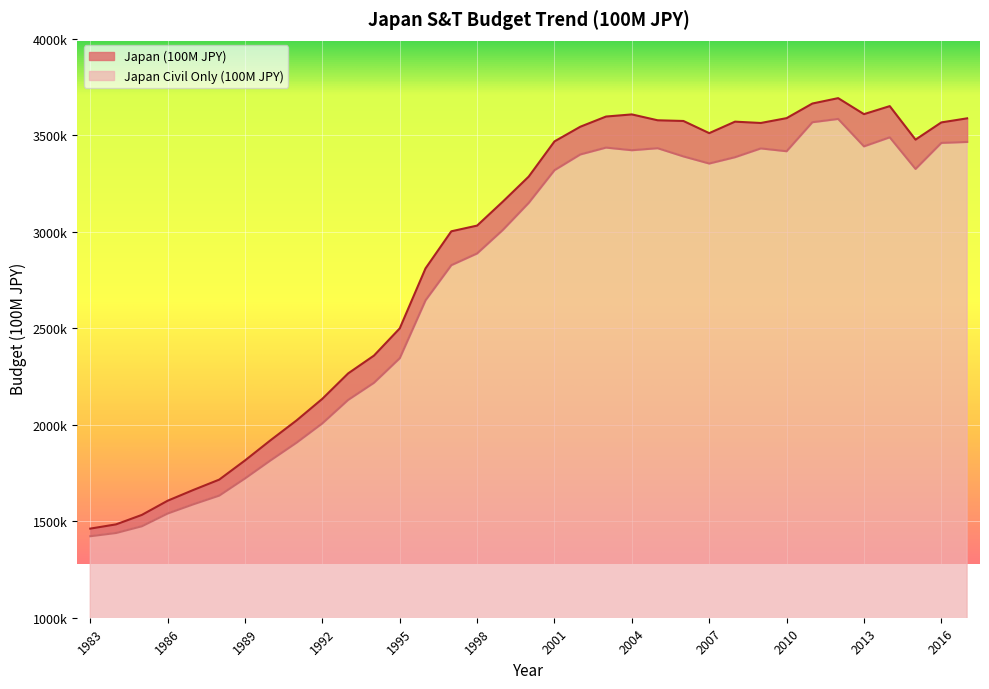

True or false: Japan Civil Only (100M JPY) has a value of 1915759 at 2011.

False